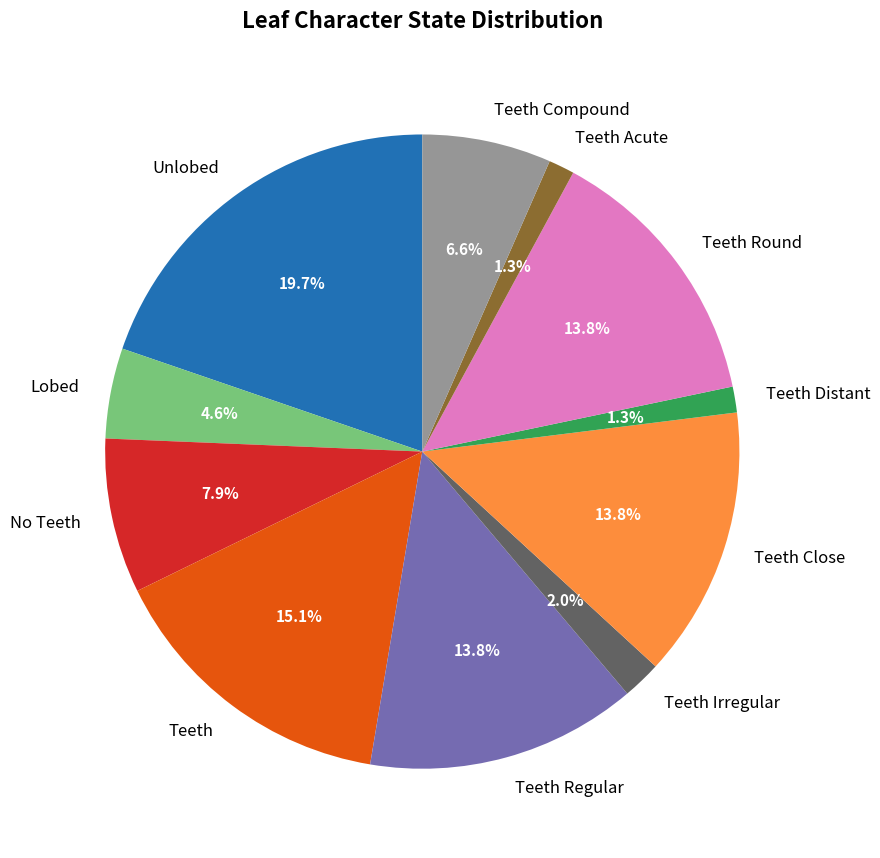

To the nearest percent, what percentage of the pie is Lobed?

5%